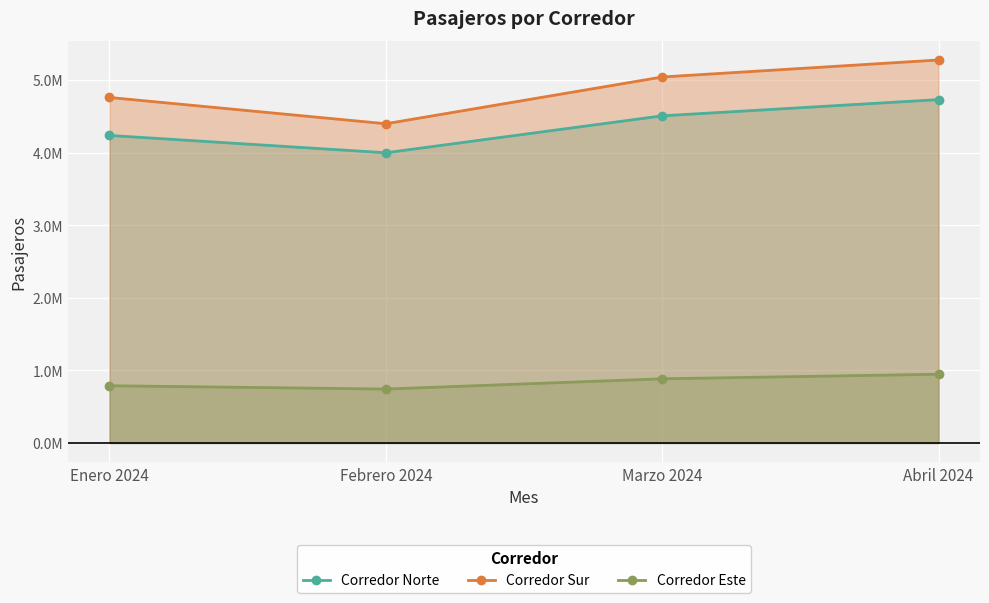

At Abril 2024, list the series in order from smallest to largest.

Corredor Este, Corredor Norte, Corredor Sur